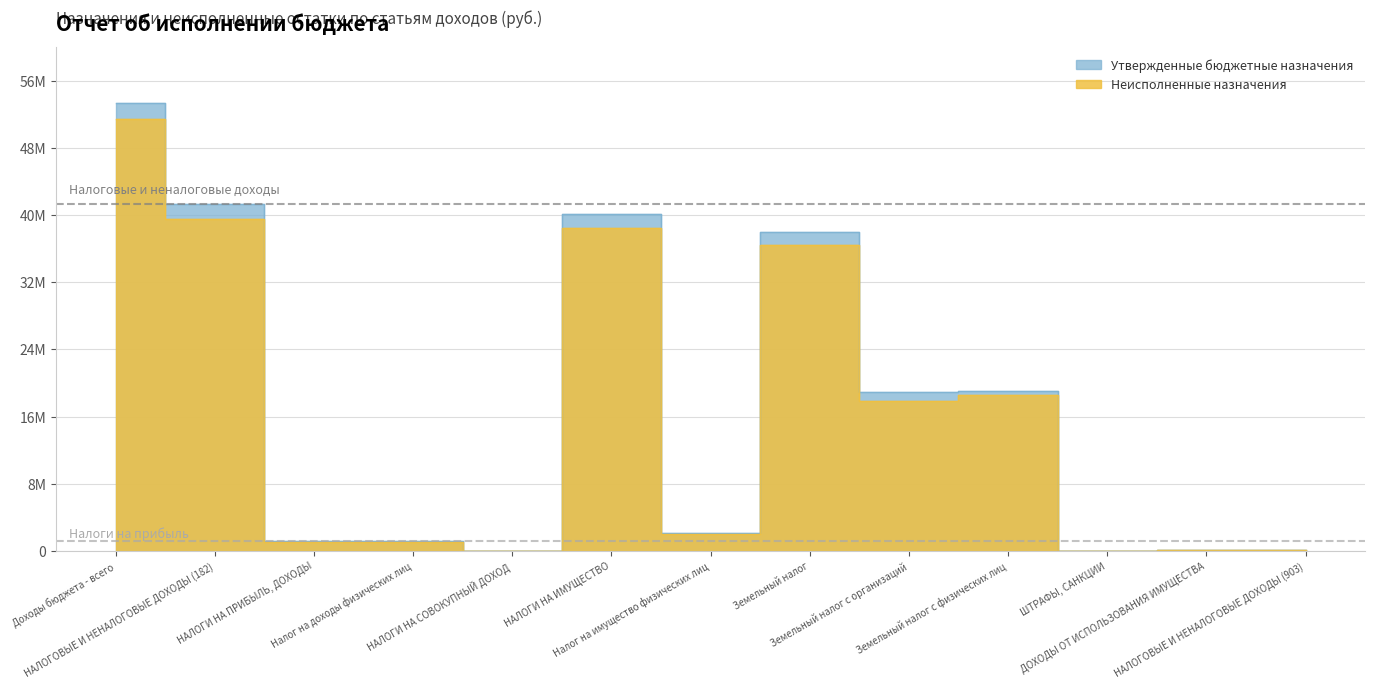

What is the difference between the Неисполненные назначения values at НАЛОГОВЫЕ И НЕНАЛОГОВЫЕ ДОХОДЫ (903) and ШТРАФЫ, САНКЦИИ?

60275.0